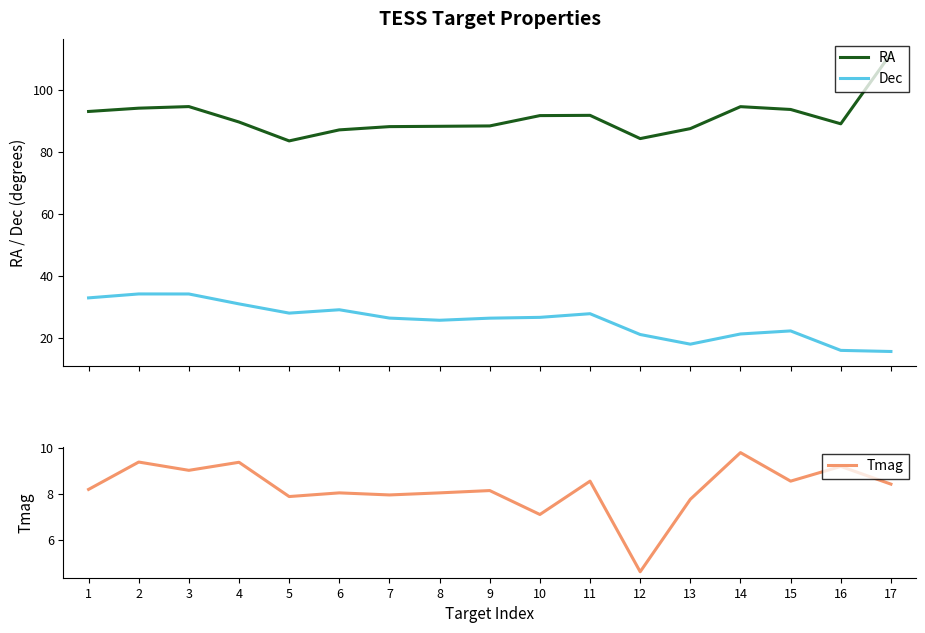

What are all the series names shown in the legend?

RA, Dec, Tmag